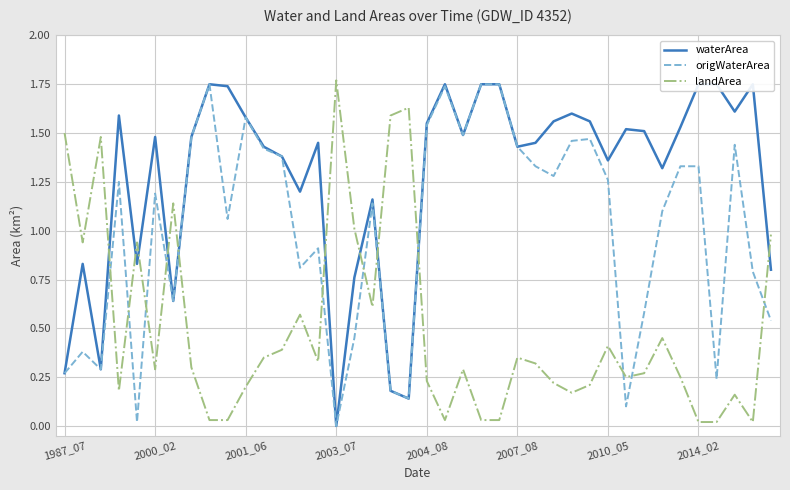

Which category has the highest value in the landArea series?

2003_07